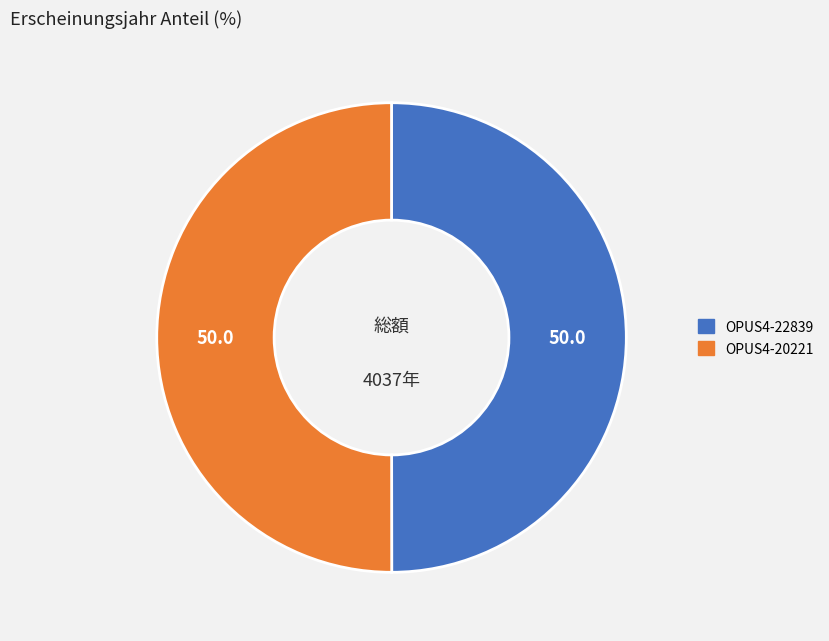

How many segments does this pie chart have?

2